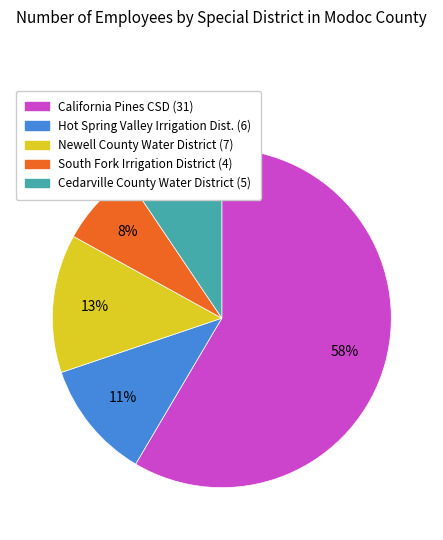

Which slice is the smallest?

South Fork Irrigation District (4)